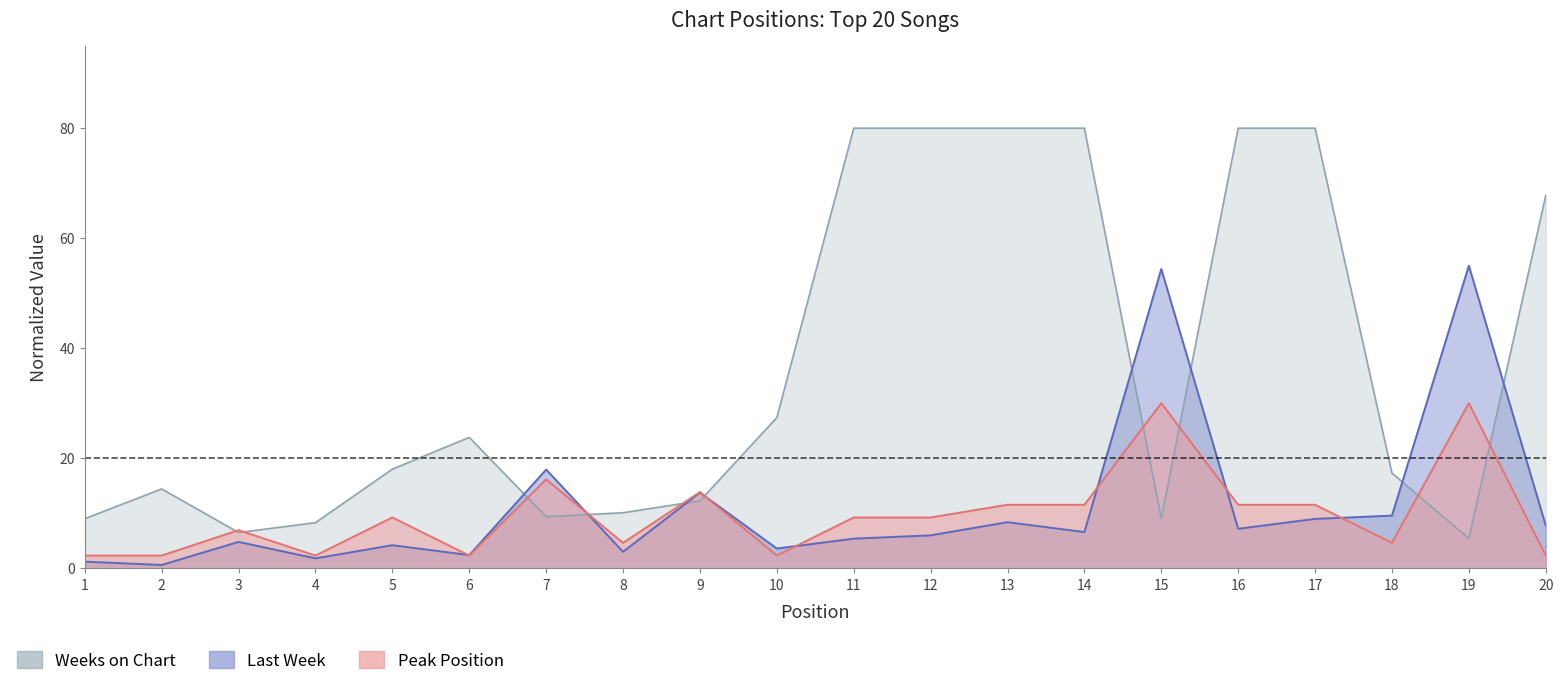

Where is the first local minimum for Weeks on Chart?

3